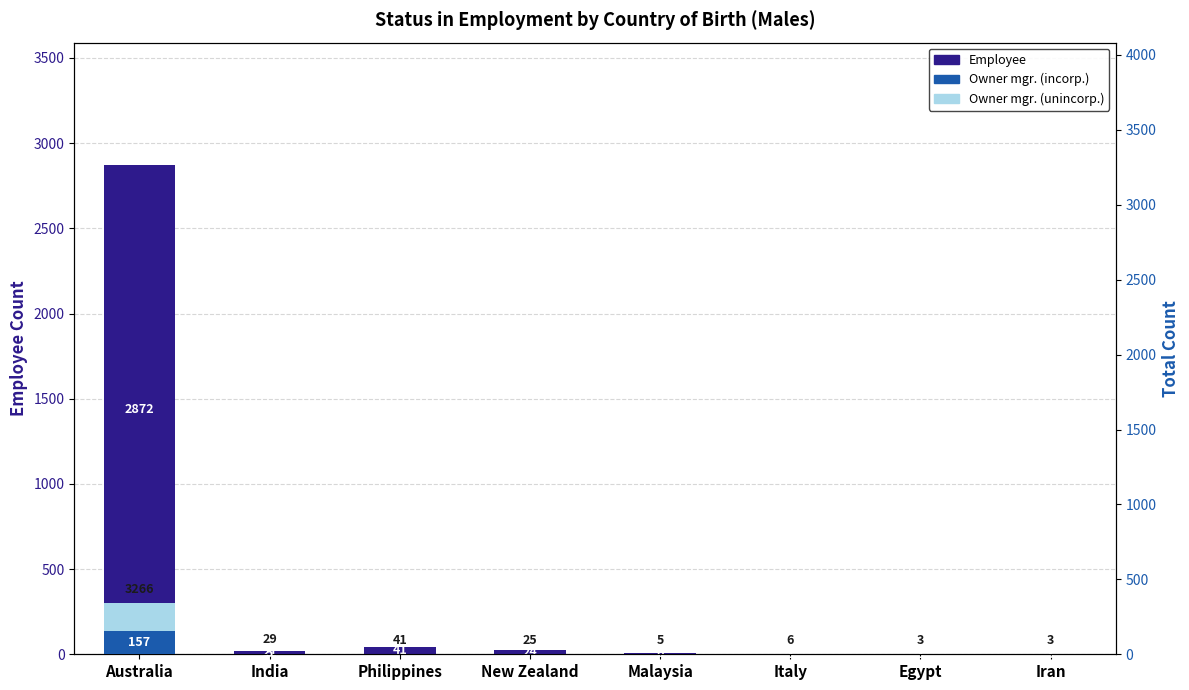

Is the value of Employee at Philippines greater than the value of Owner mgr. (incorp.) at India?

Yes